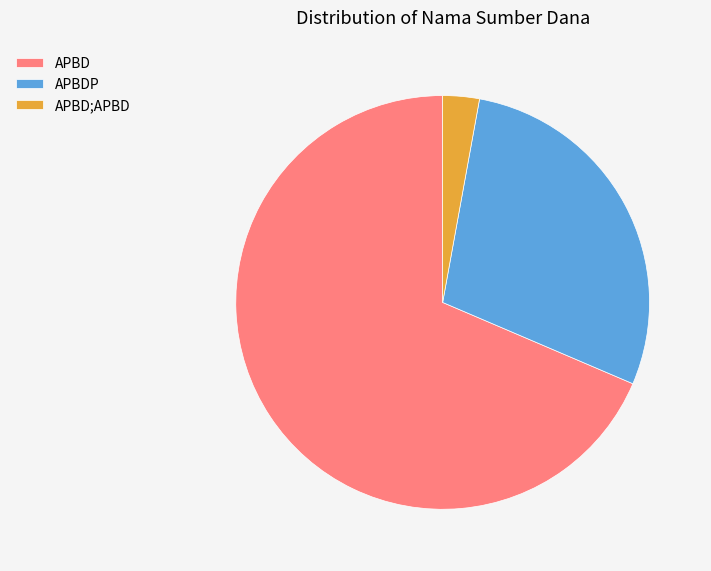

How many slices are in this pie chart?

3